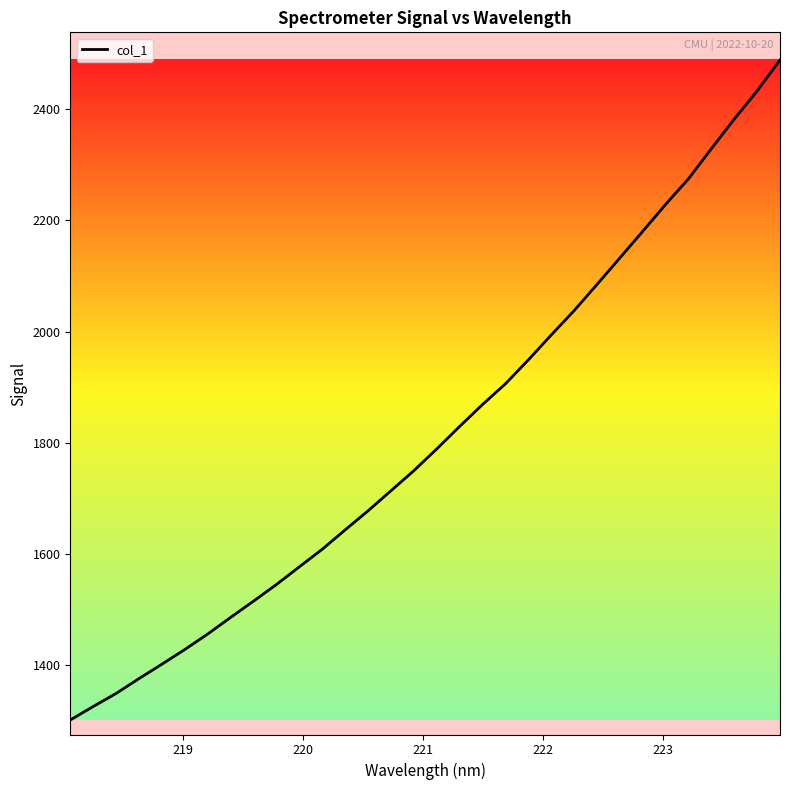

How many series are shown in this chart?

1